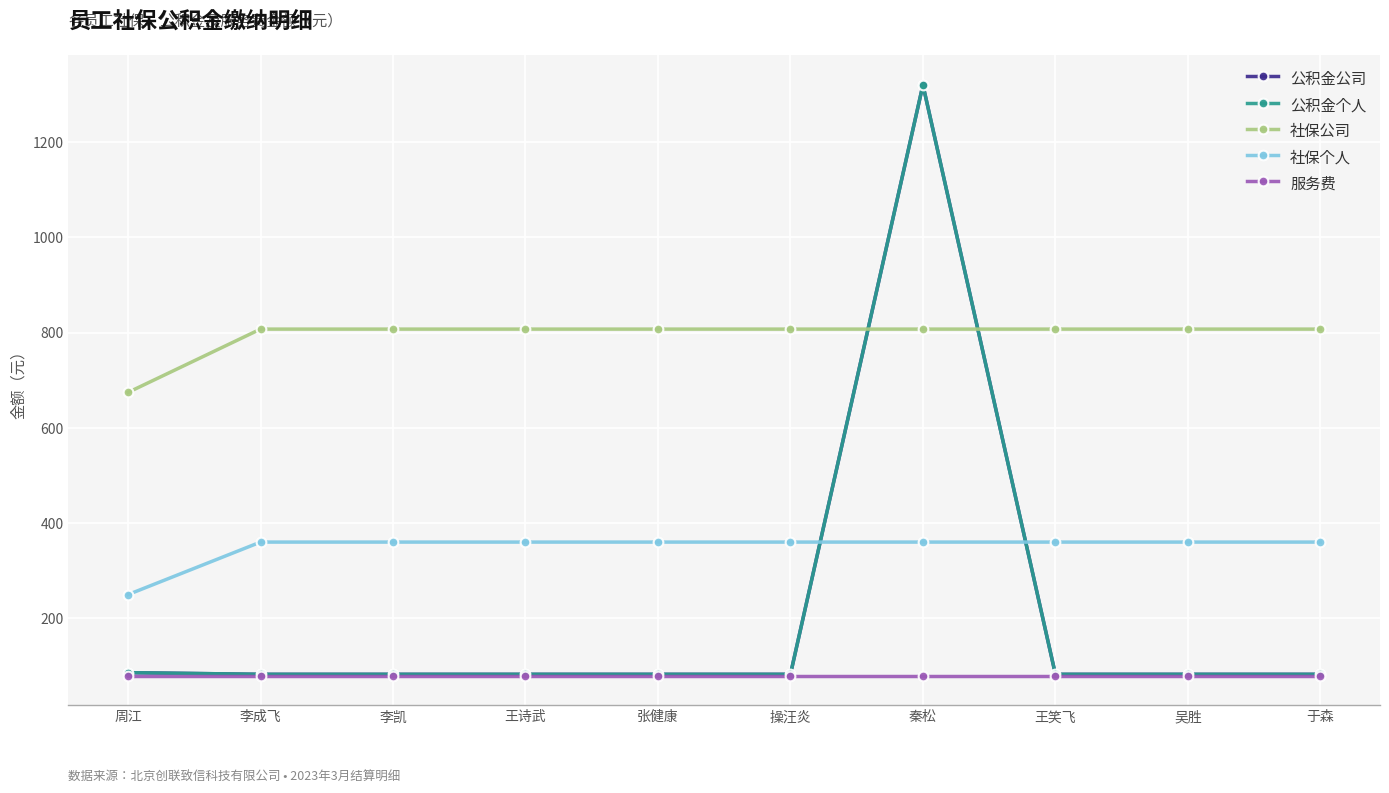

How many lines are shown in the chart?

5